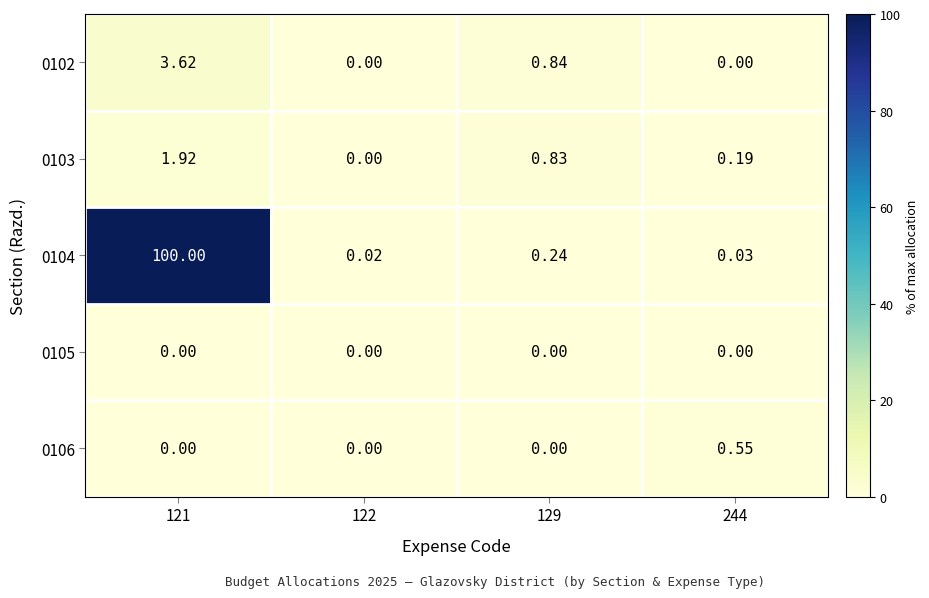

What is the difference between the highest and lowest values at 244?

0.6